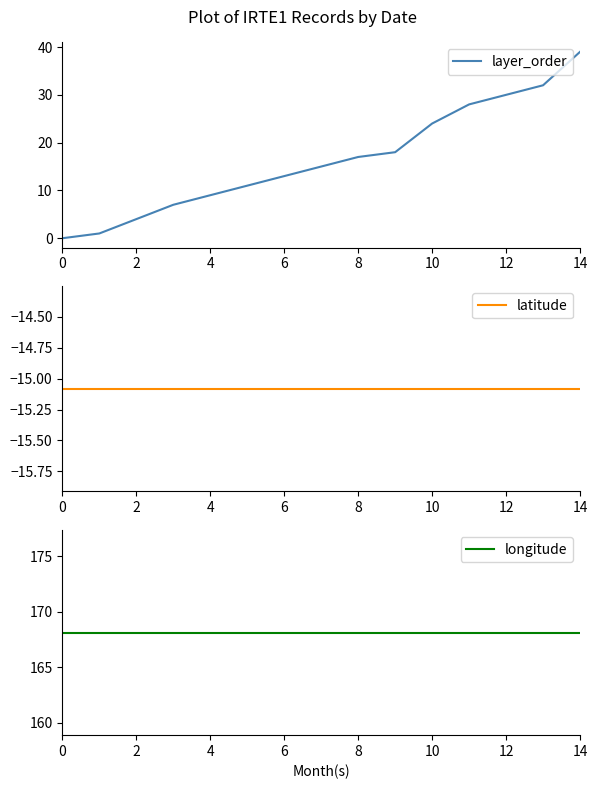

What are all the series names shown in the legend?

layer_order, latitude, longitude